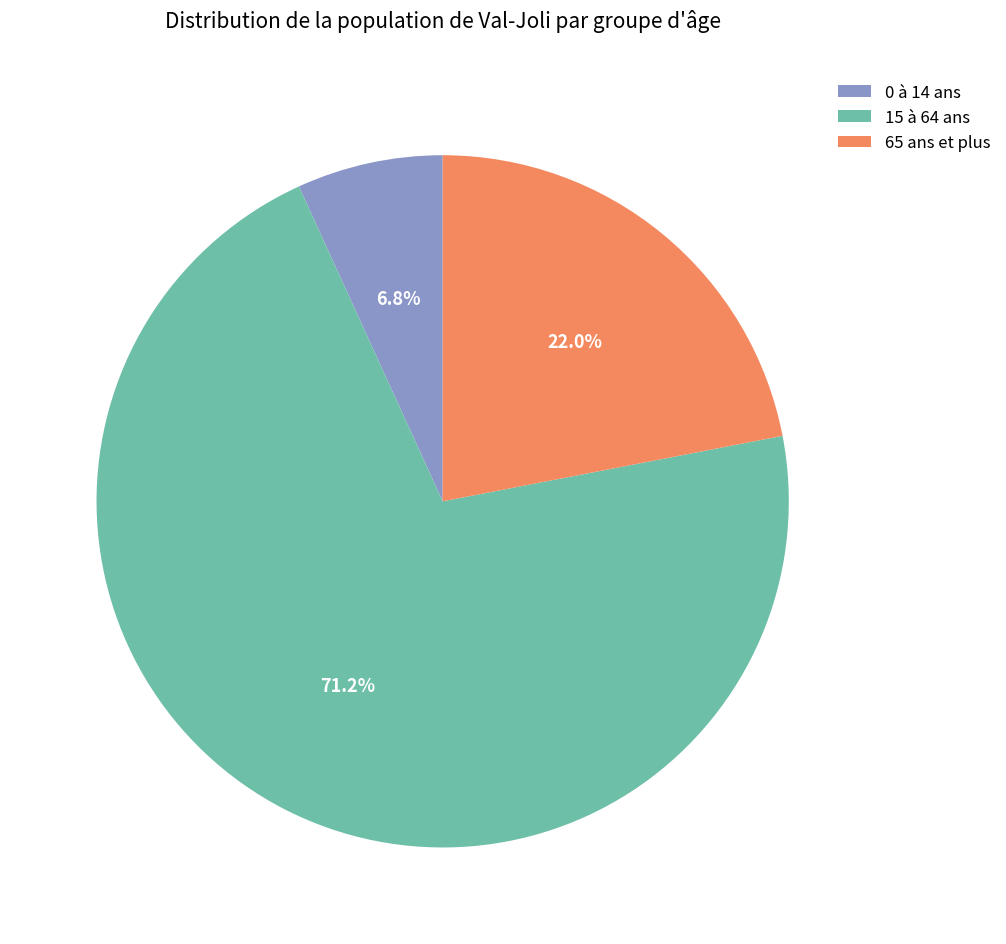

To the nearest percent, what portion does 65 ans et plus represent?

22%